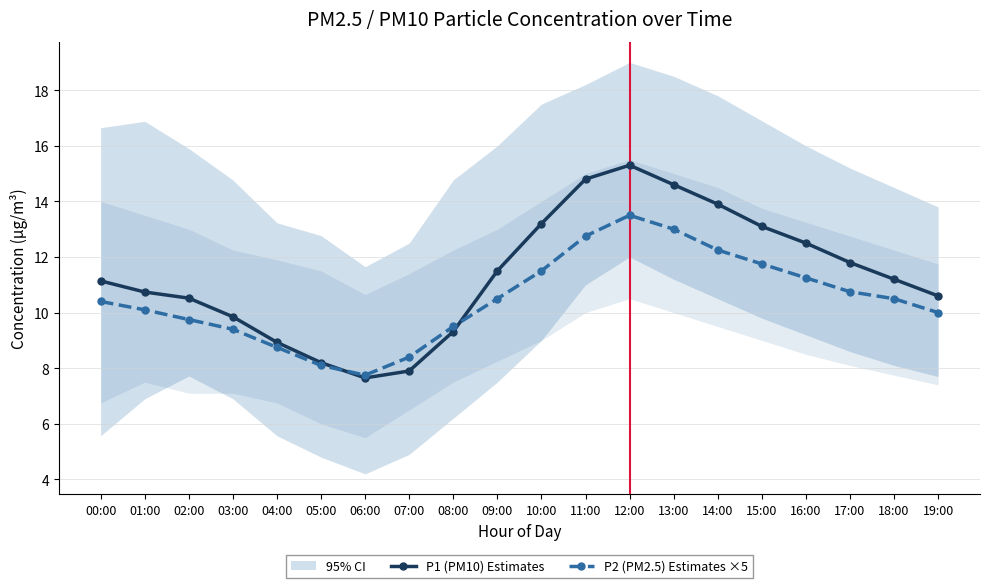

Is the value of P2 (PM2.5) Estimates ×5 at 03:00 greater than the value of P1 (PM10) Estimates at 06:00?

Yes